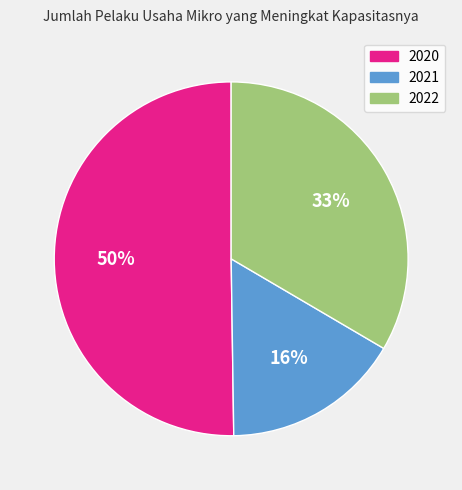

What is the ratio of the value at 2022 to the value at 2020?

0.7